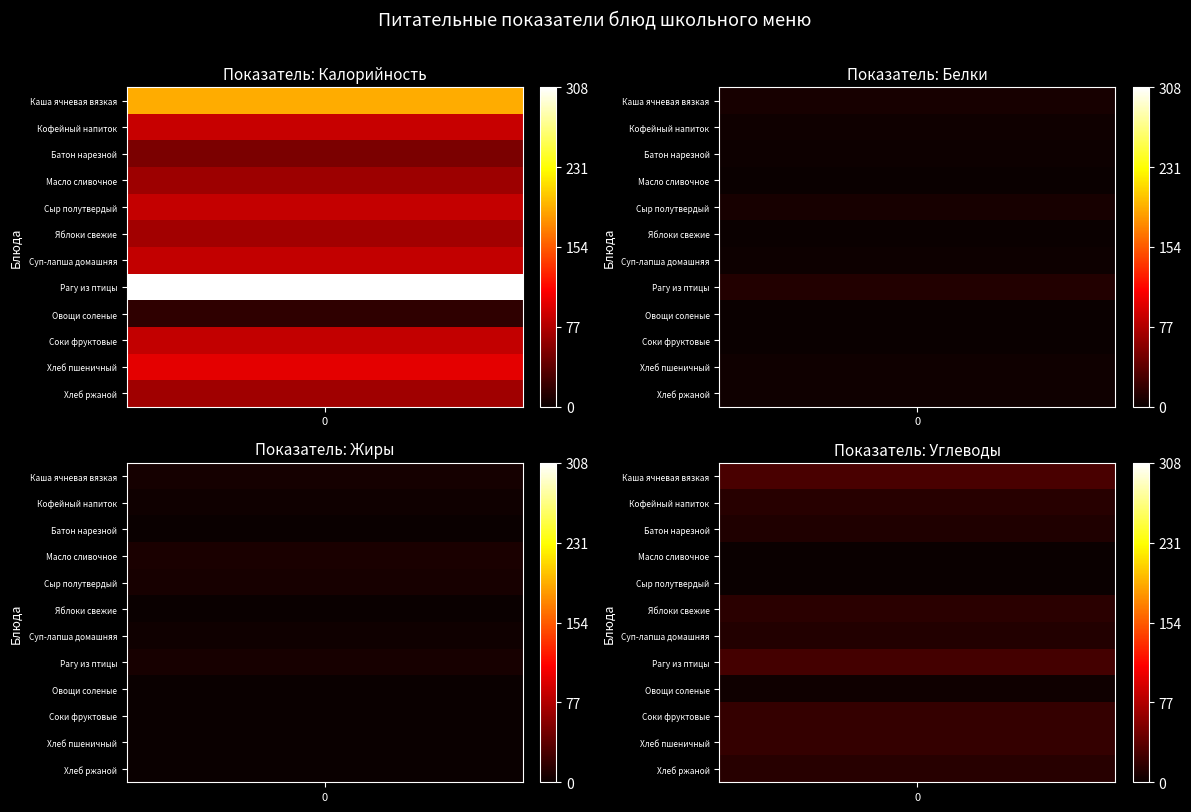

What is the maximum value shown in the chart?

308.3